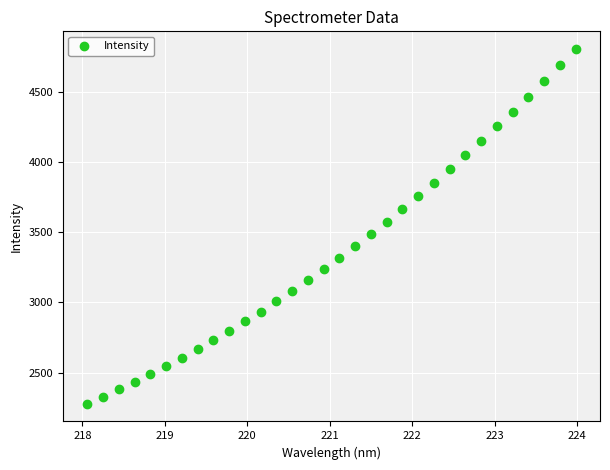

What is the range of X values (max minus min)?

5.9